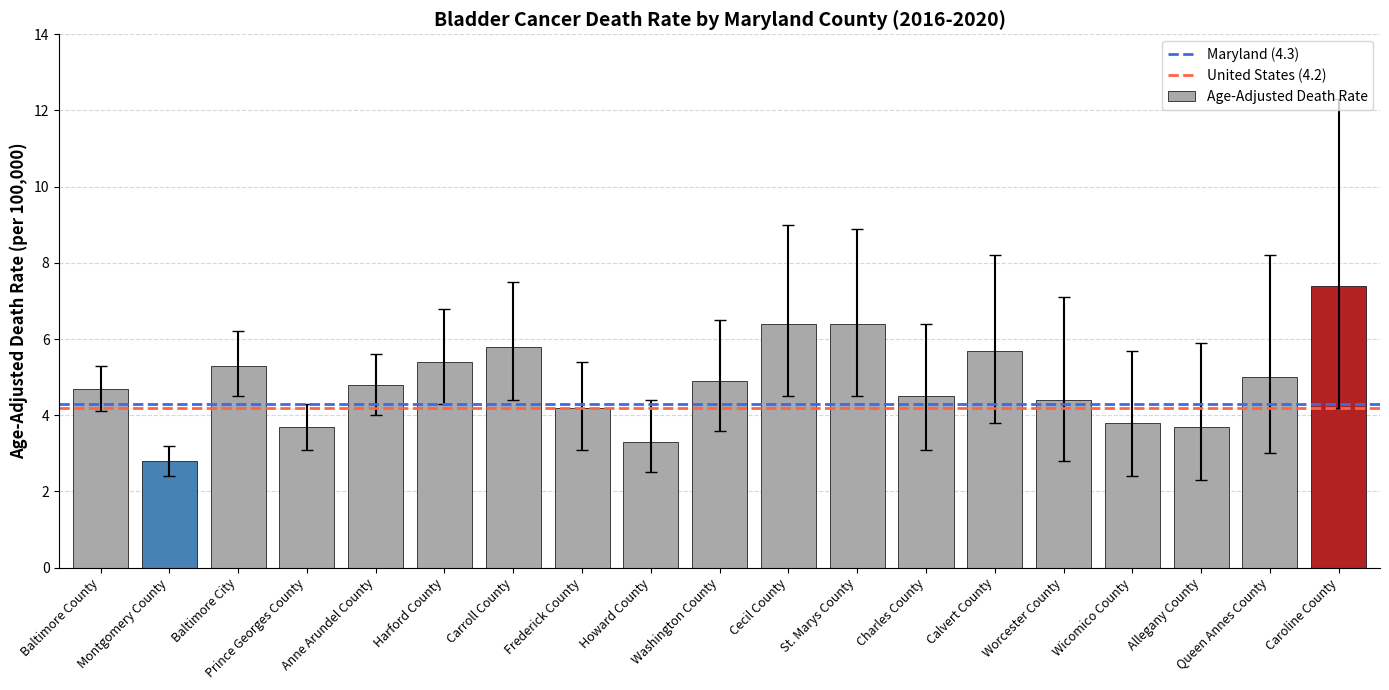

What is the label of the 14th bar from the left?

Calvert County